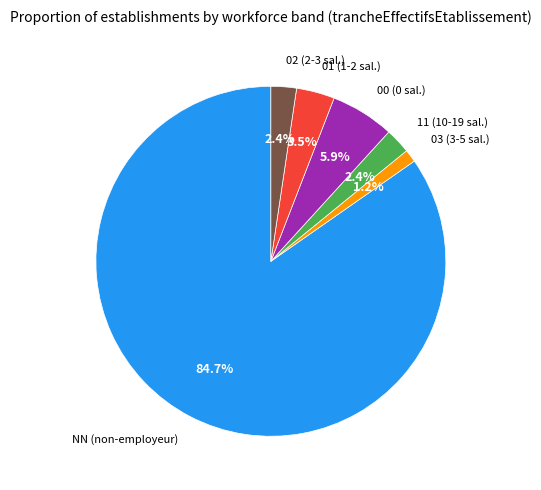

Is there any slice that represents more than half of the pie?

Yes